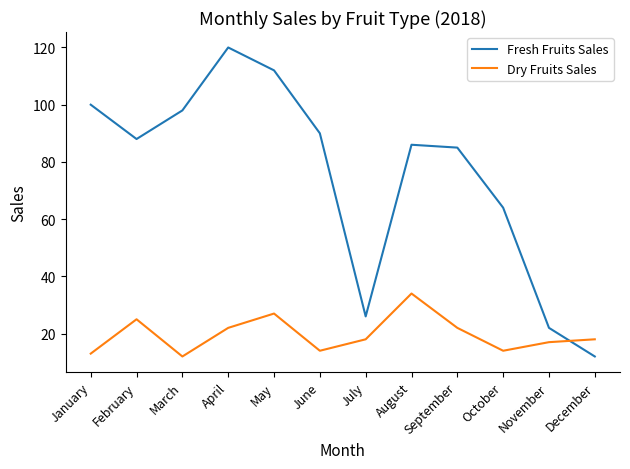

Rank the series at July from lowest to highest value.

Dry Fruits Sales, Fresh Fruits Sales